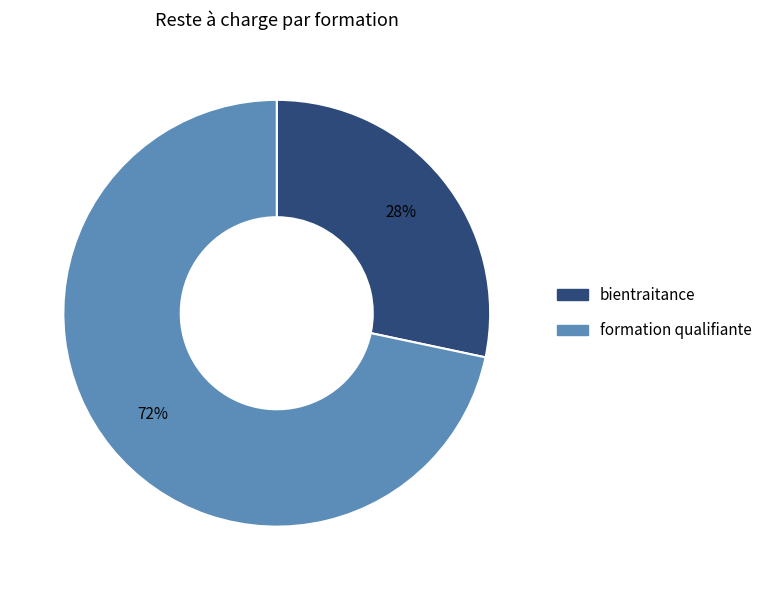

Does bientraitance account for over 50% of the chart?

No